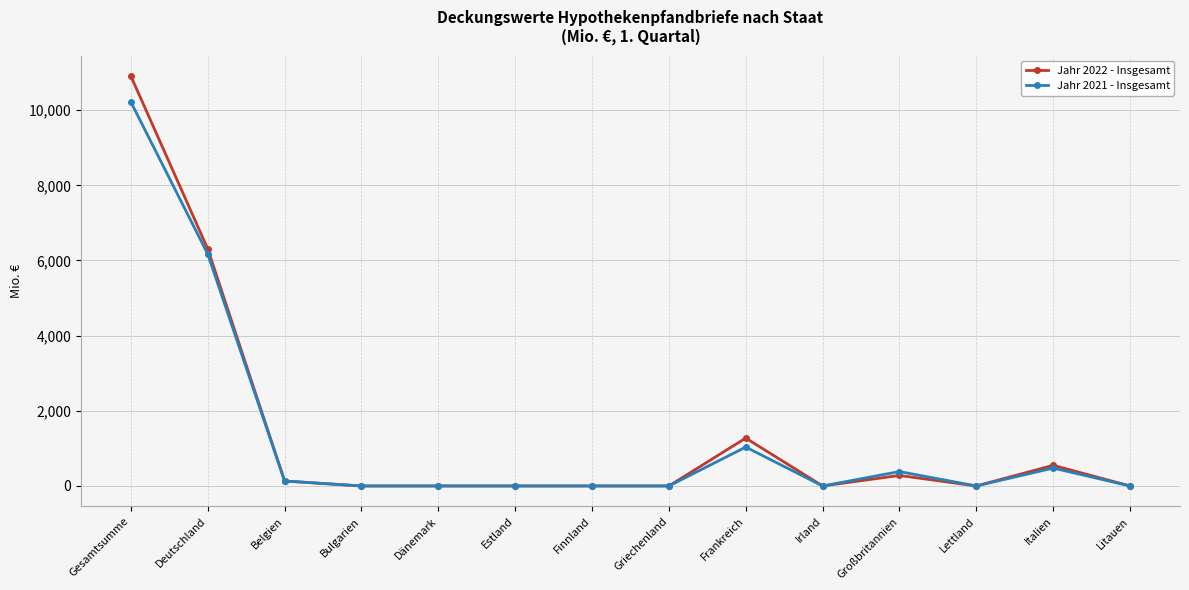

Rank the series at Frankreich from lowest to highest value.

Jahr 2021 - Insgesamt, Jahr 2022 - Insgesamt